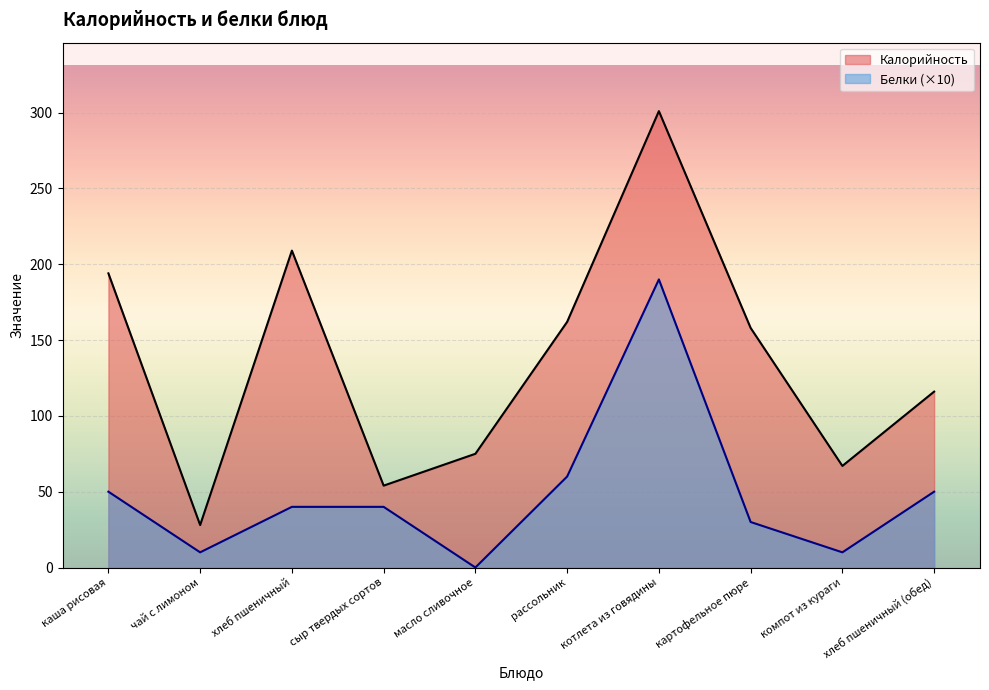

What is the difference between the maximum and minimum values in the Калорийность series?

273